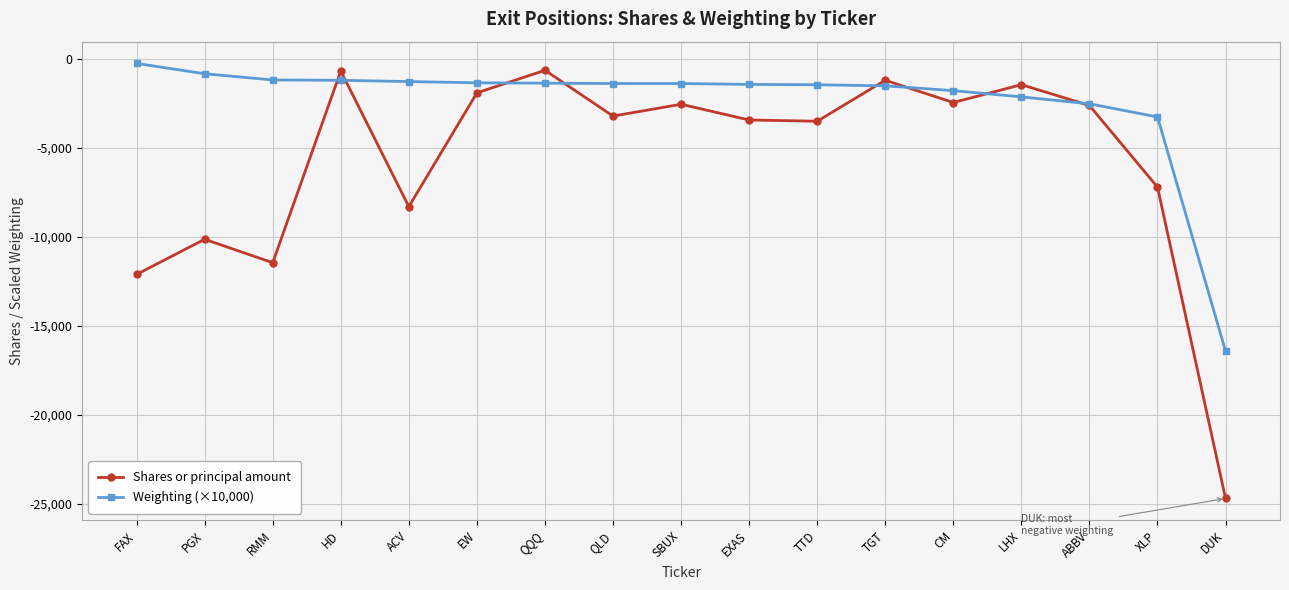

Which series has the largest total across all categories?

Weighting (×10,000)